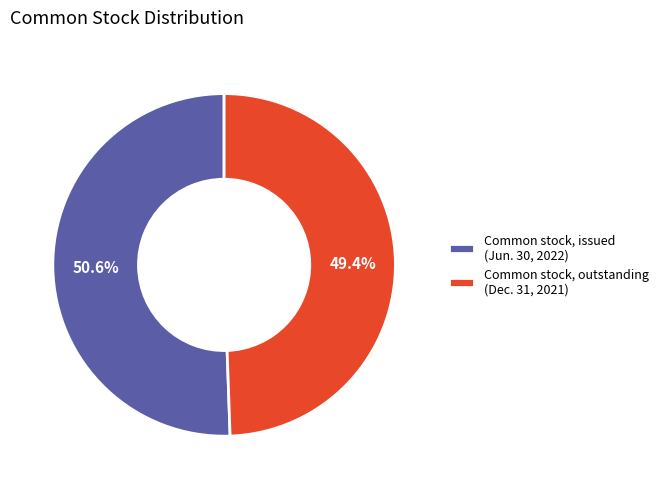

How many slices are in this pie chart?

2